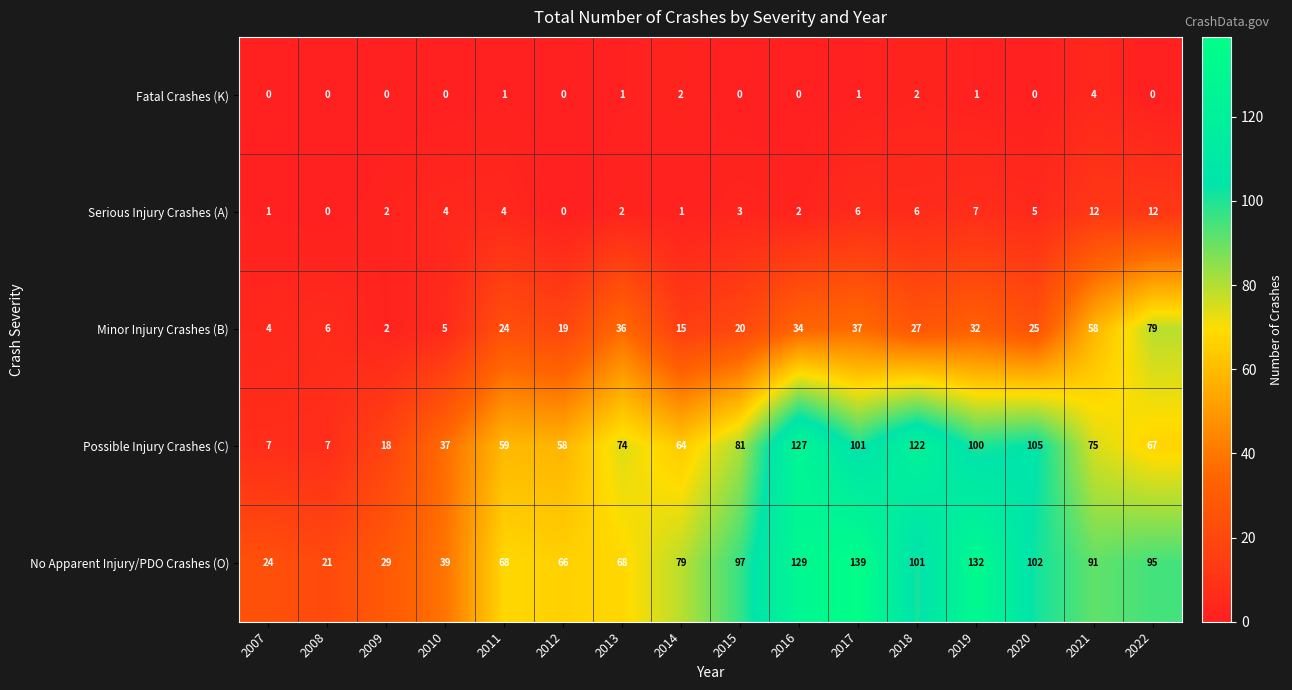

What is the difference between the second highest and second lowest values in the Possible Injury Crashes (C) series?

115